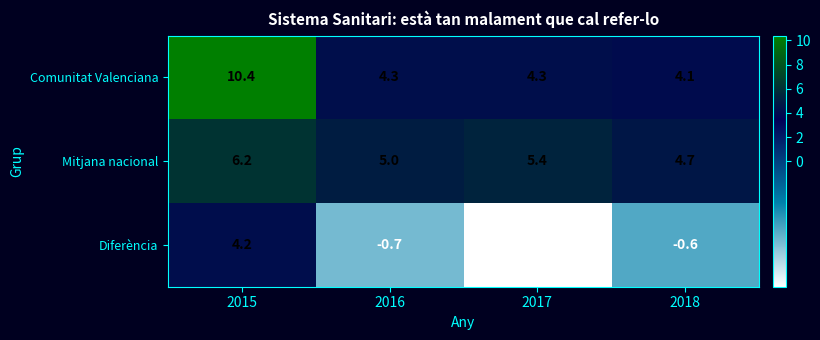

What value does the Mitjana nacional series have at 2018?

4.7